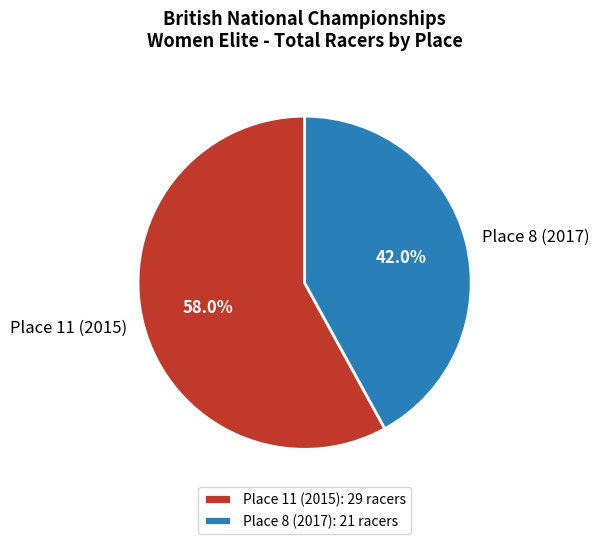

To the nearest percent, what is the combined percentage of Place 11 (2015) and Place 8 (2017)?

100%